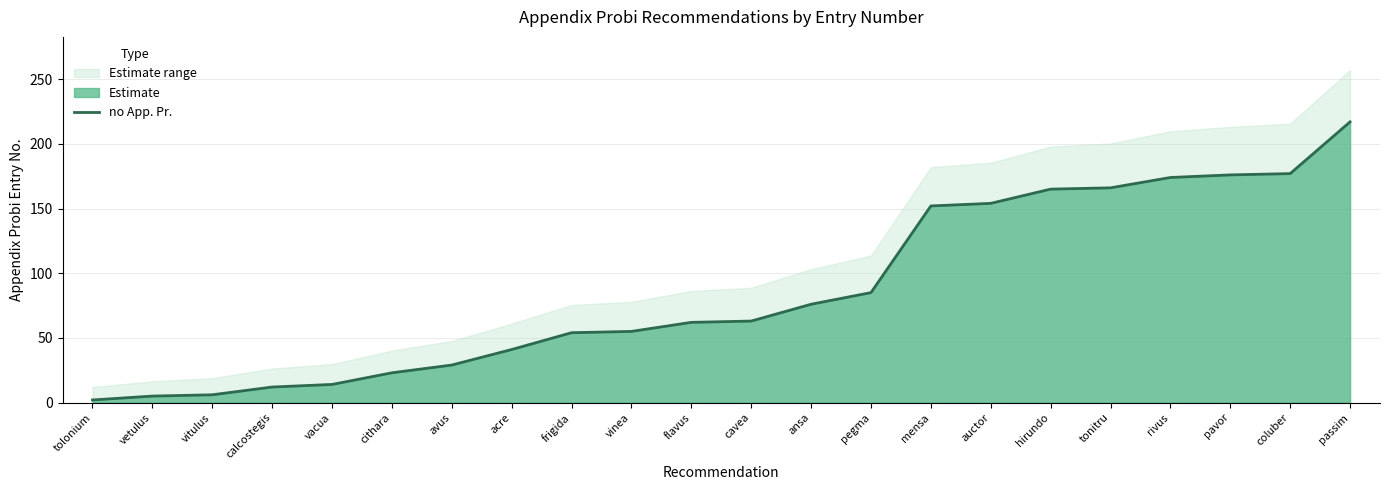

What position from the right is auctor?

7